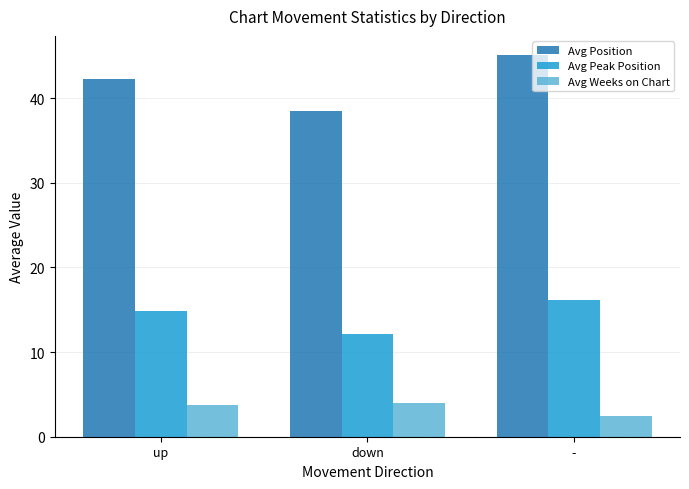

Is the value of Avg Weeks on Chart at down greater than the value of Avg Position at up?

No